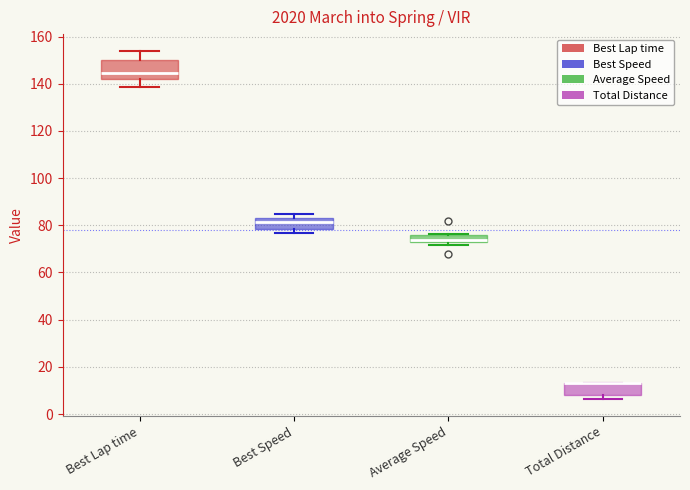

Reading left to right, transcribe this box plot: for each box, give where its median line is, the range the box spans, and where its two whiskers end, as read against the y-axis. The values are not printed on the chart, so give them approximately, as read against the axis.

Best Lap time: median 144, box 142 to 150, whiskers 138 to 154
Best Speed: median 82 (inside the box), box 78 to 82, whiskers 76 to 84
Average Speed: median 74 (drawn on the box's lower edge), box 74 to 76, whiskers 72 to 76
Total Distance: median 14 (drawn on the box's upper edge), box 8 to 14, whiskers 6 to 14